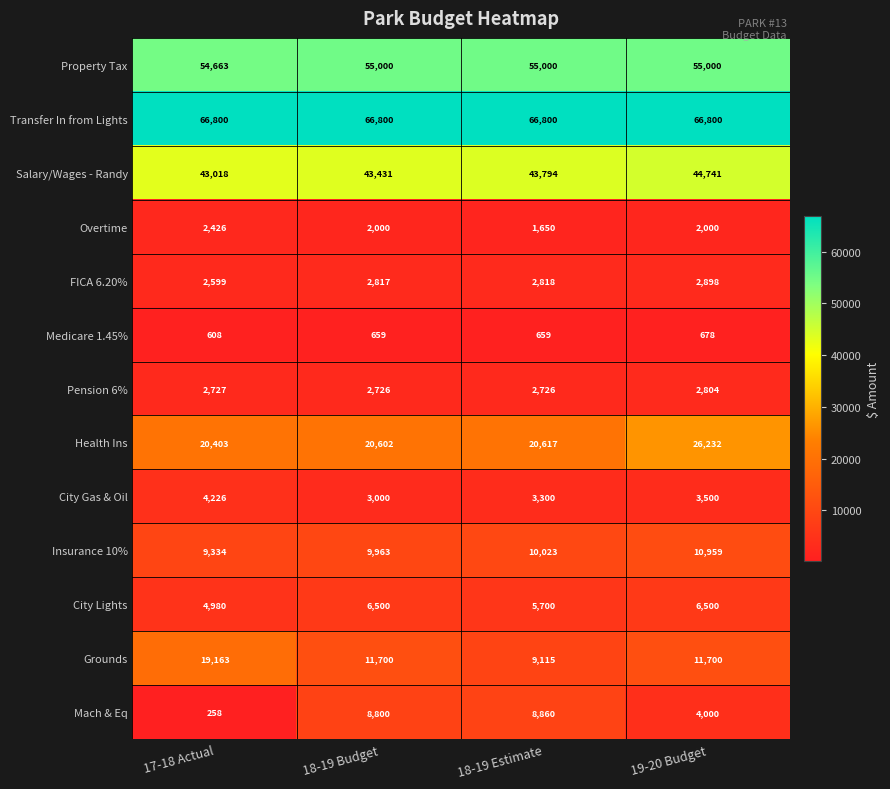

The City Lights series shows 10555 at 19-20 Budget. True or false?

False